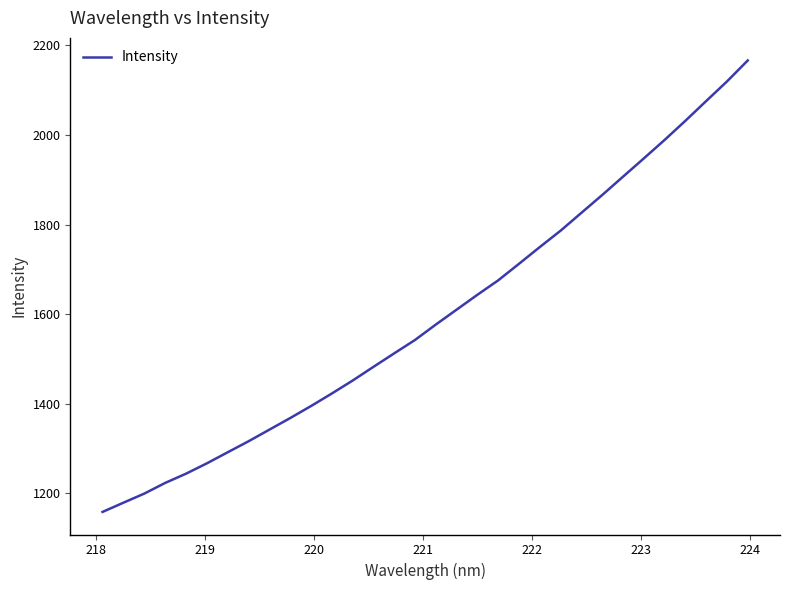

Reading right to left, what are all the values shown in this chart?

2166.6	2119.6	2075.8	2031.7	1988.9	1947.6	1906.8	1865.9	1826.1	1786.2	1749.6	1712.2	1675.2	1643.0	1609.6	1576.4	1541.9	1512.0	1481.7	1451.1	1422.2	1394.2	1367.3	1341.4	1315.5	1290.9	1266.1	1243.1	1222.4	1198.6	1178.4	1157.8